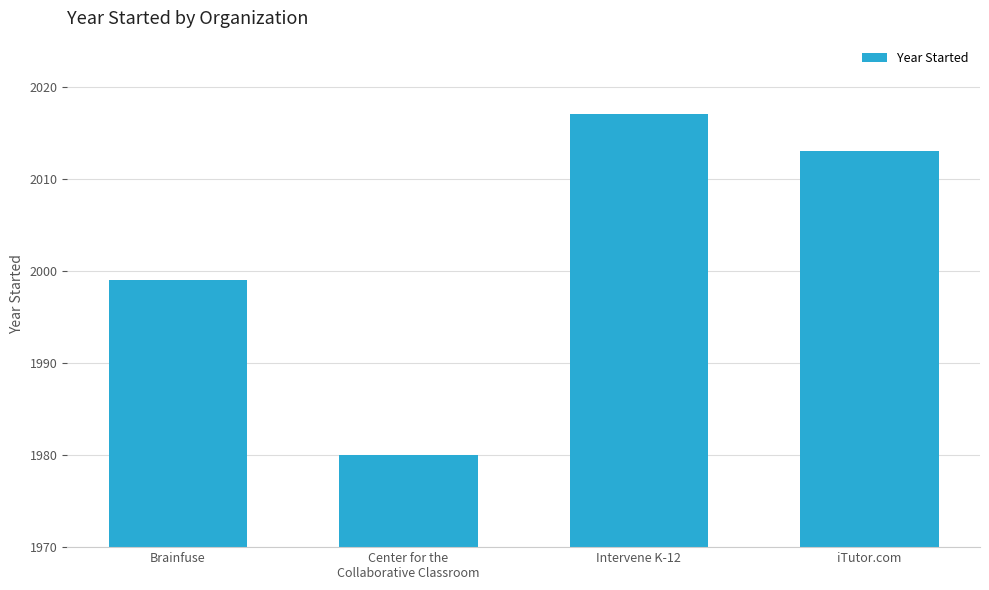

Reading left to right, transcribe all the data shown in this chart.

Brainfuse=1999	Center for the
Collaborative Classroom=1980	Intervene K-12=2017	iTutor.com=2013